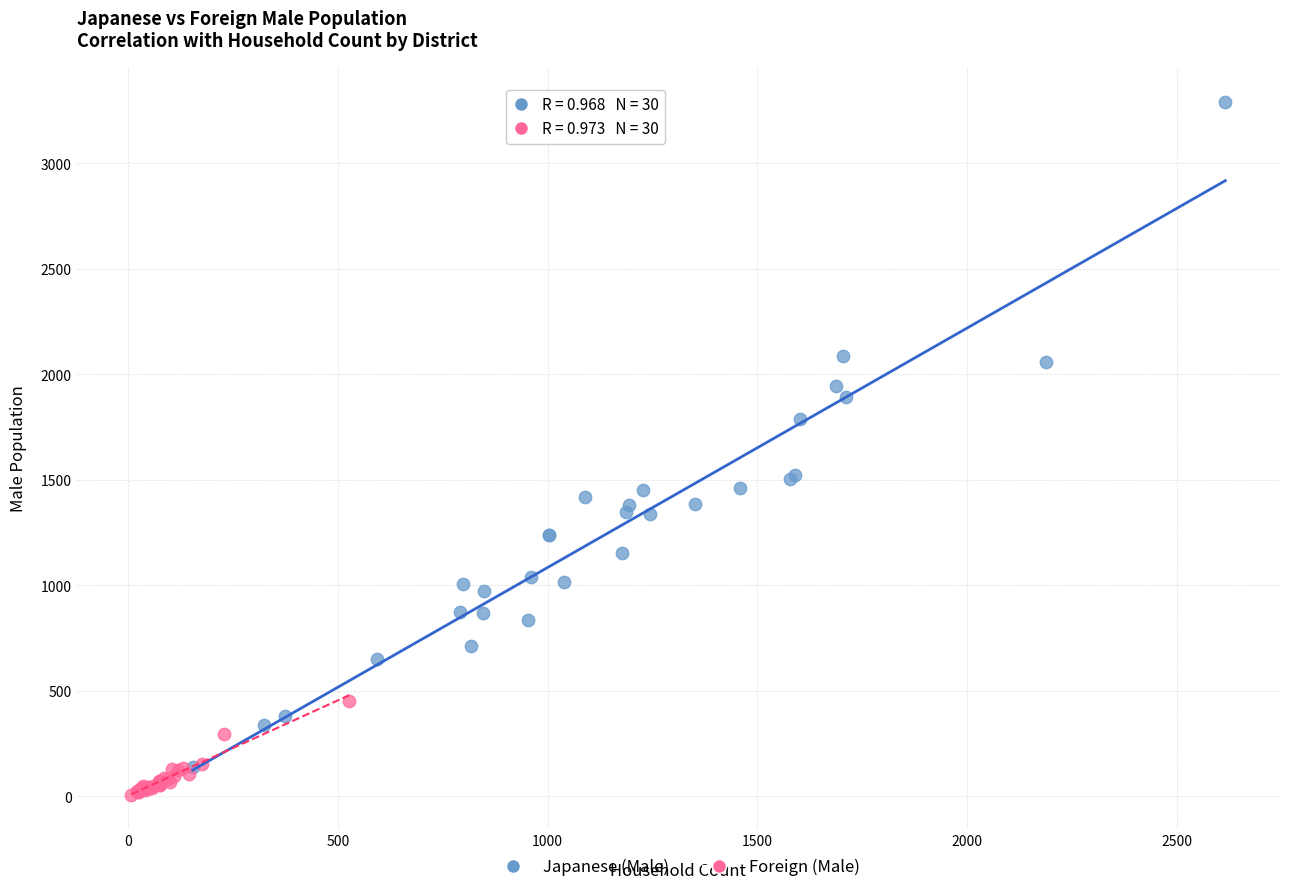

Which series has the largest Y range (max minus min)?

Japanese (Male)